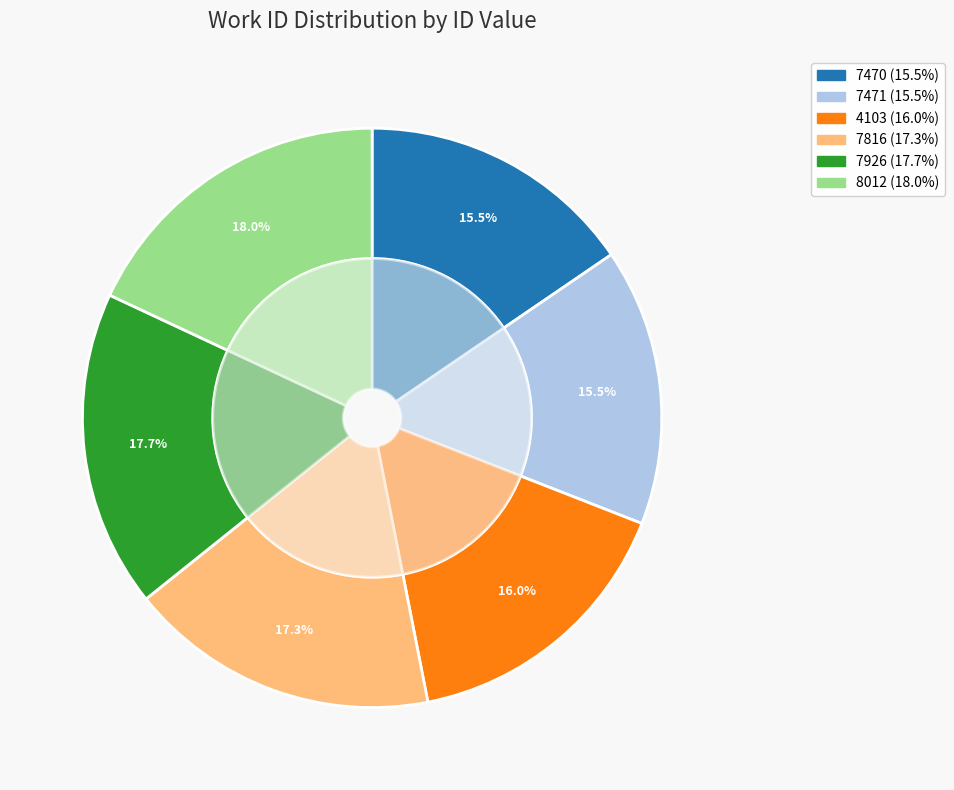

Is 4103 the majority of the pie?

No